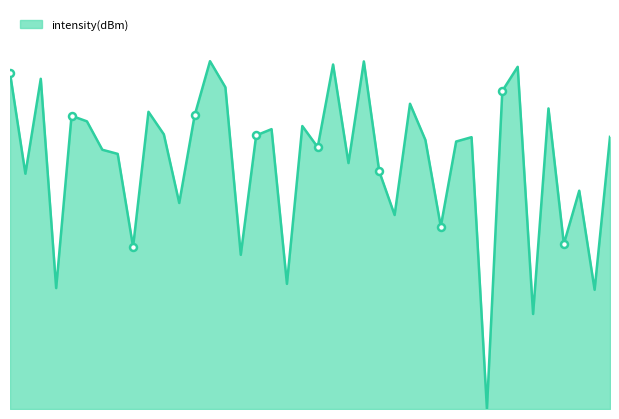

How many positive values are there?

39